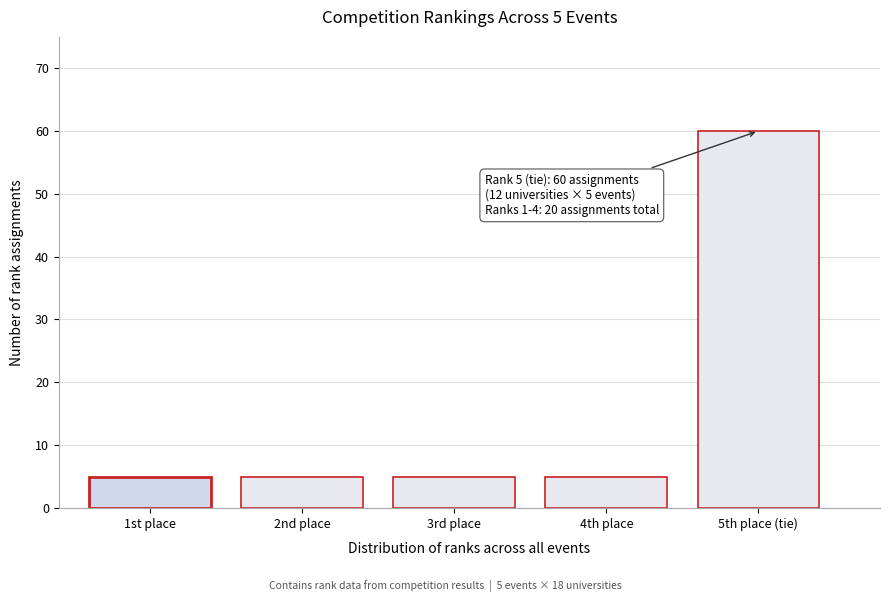

Reading left to right, transcribe all the data shown in this chart.

5	5	5	5	60